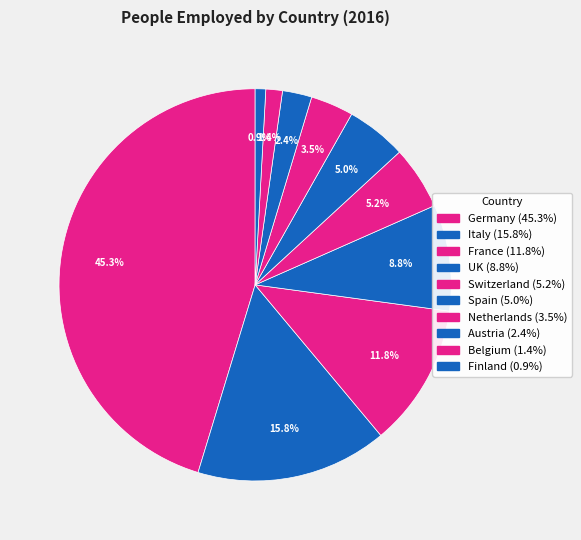

Count the number of slices in the pie.

10